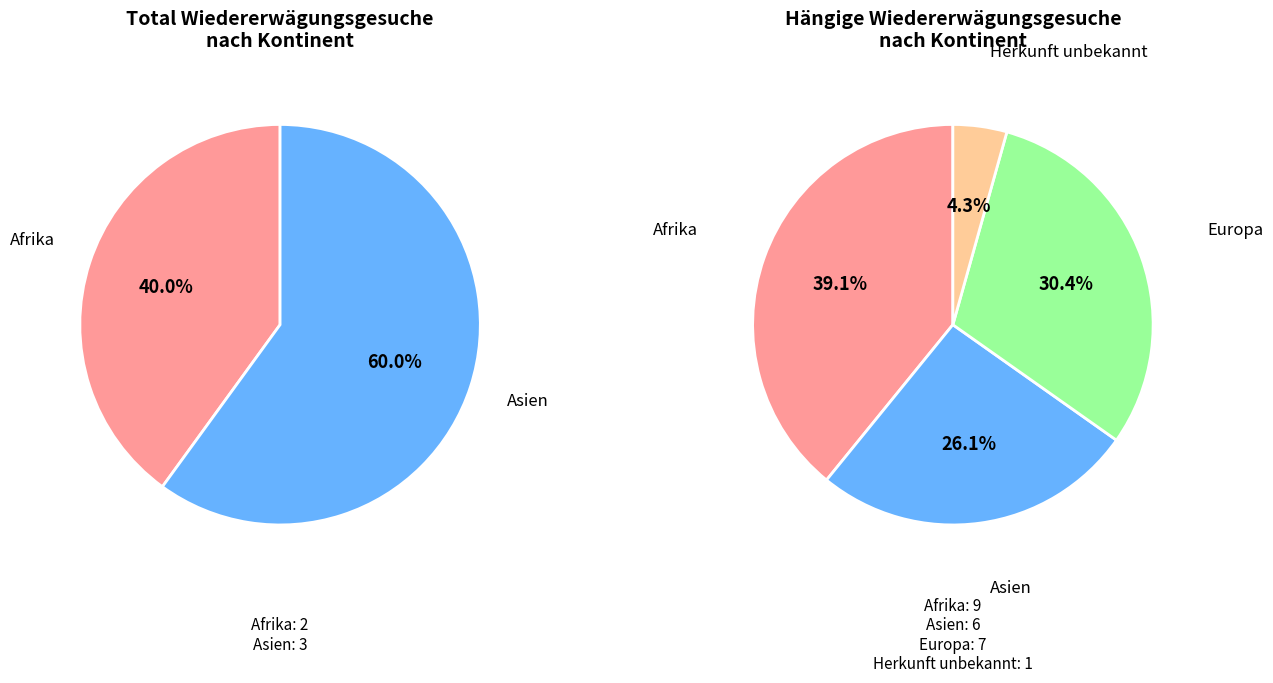

Which category has the biggest portion of the pie?

Afrika